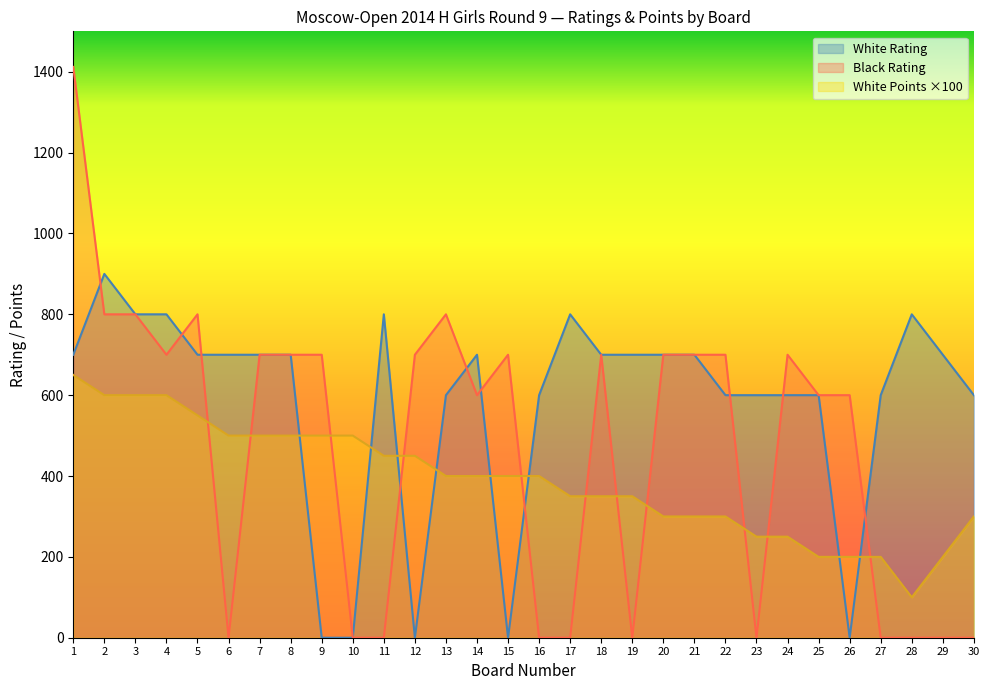

Rank the series at 7 from highest to lowest value.

White Rating, Black Rating, White Points